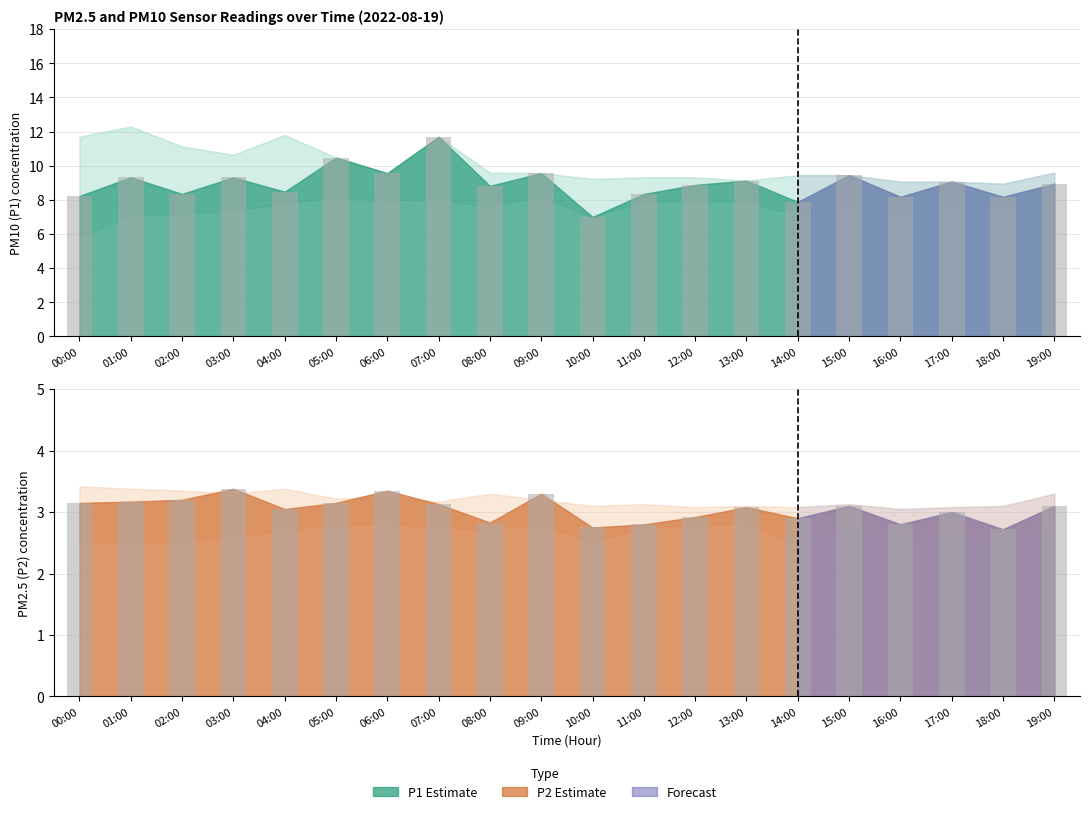

Are the bars grouped side by side (vs. stacked)?

Yes